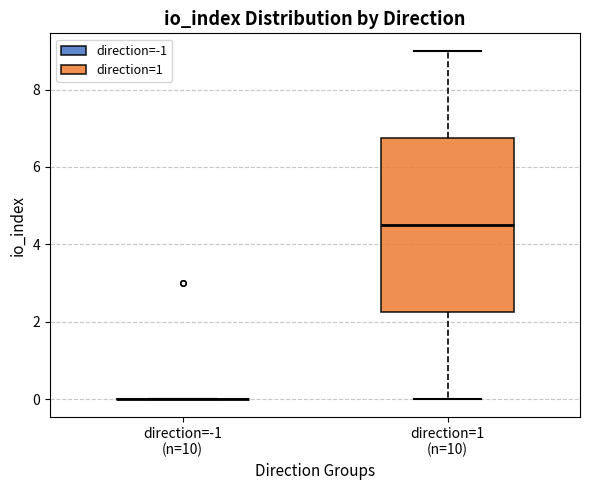

Reading left to right, transcribe this box plot: for each box, give where its median line is, the range the box spans, and where its two whiskers end, as read against the y-axis. The values are not printed on the chart, so give them approximately, as read against the axis.

direction=-1 (n=10): box collapsed to a line at 0.0, whiskers 0.0 to 0.0
direction=1 (n=10): median 4.6, box 2.2 to 6.8, whiskers 0.0 to 9.0